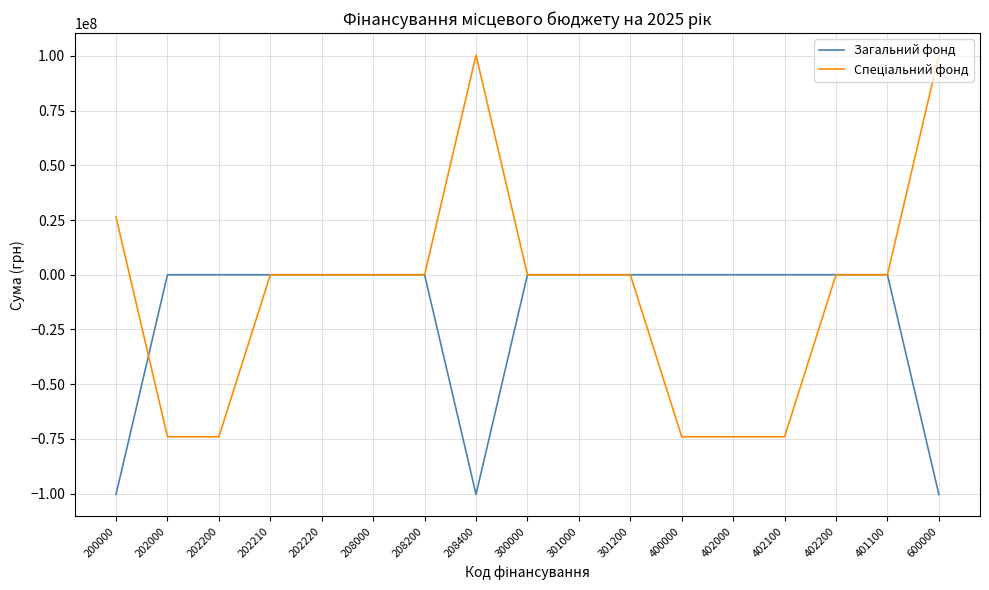

The value of Загальний фонд at 400000 is 35187649. True or false?

False